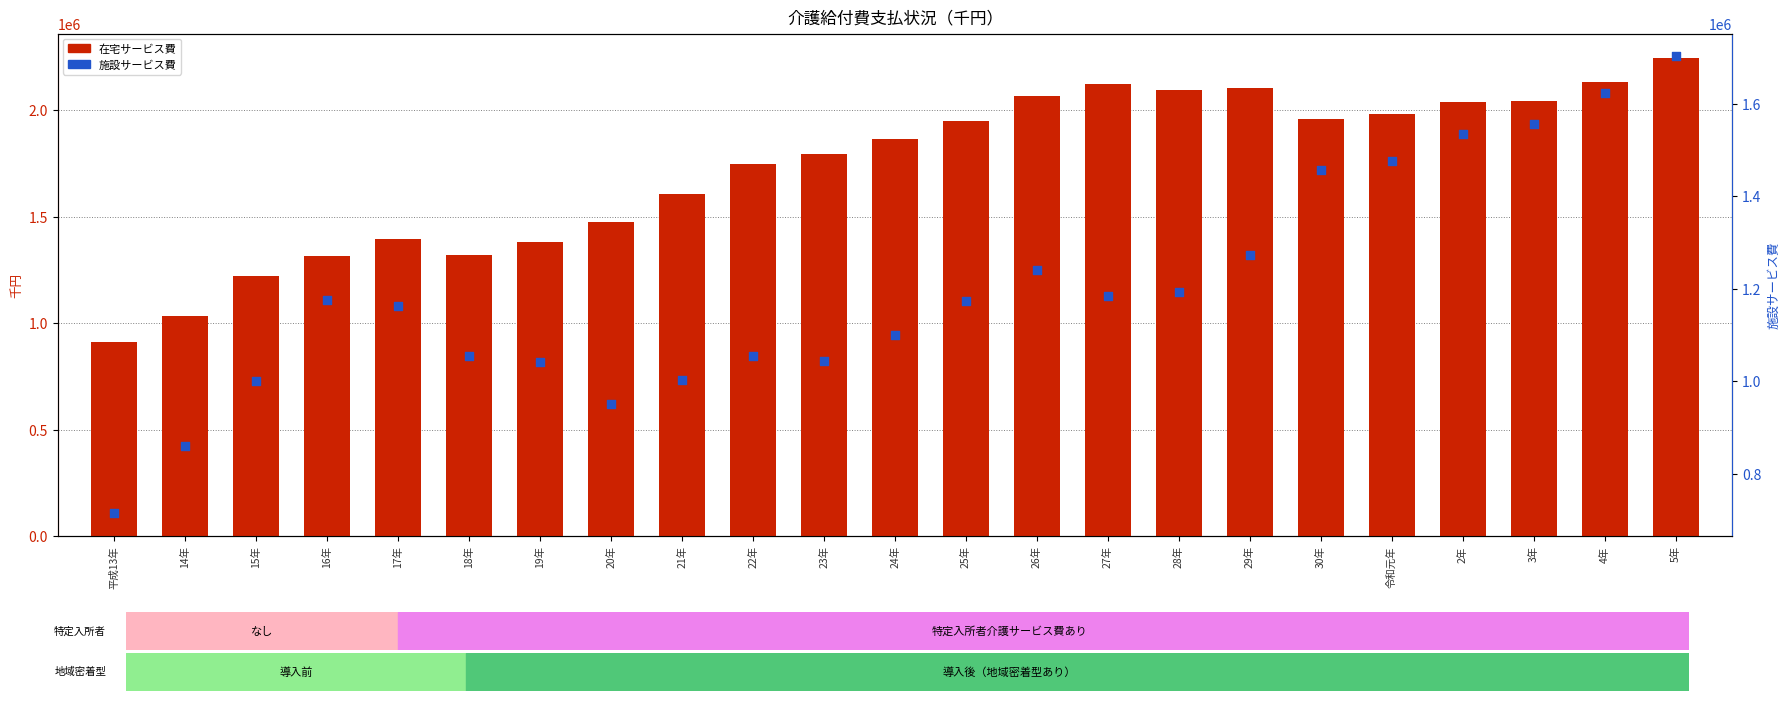

What are all the series names shown in the legend?

在宅サービス費, 施設サービス費